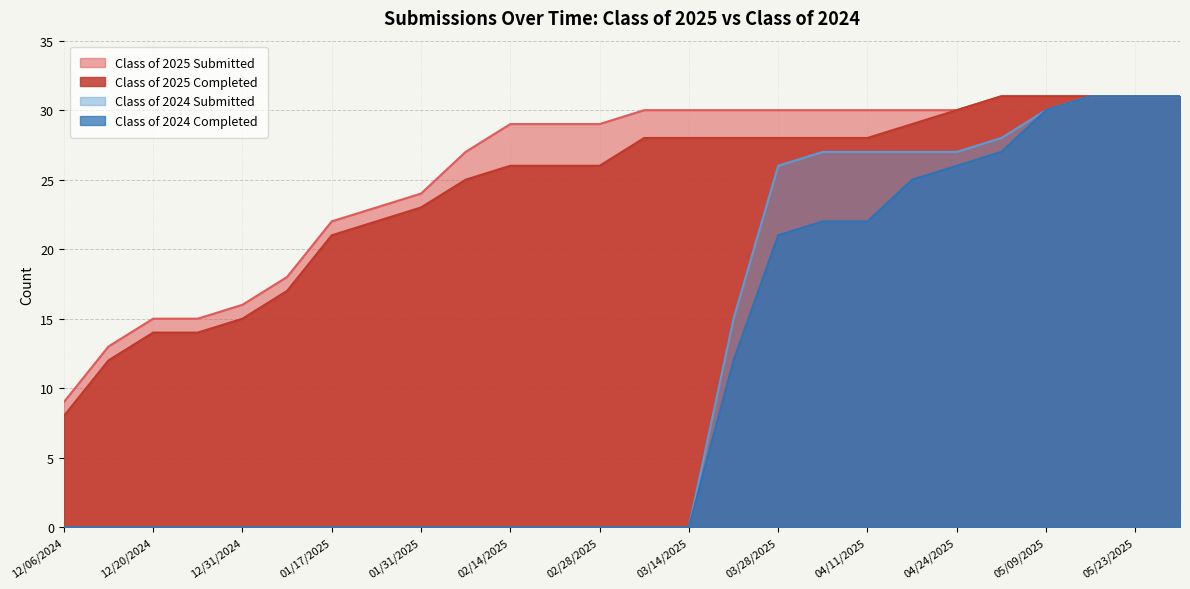

What is the label of the 2nd point from the right?

05/23/2025